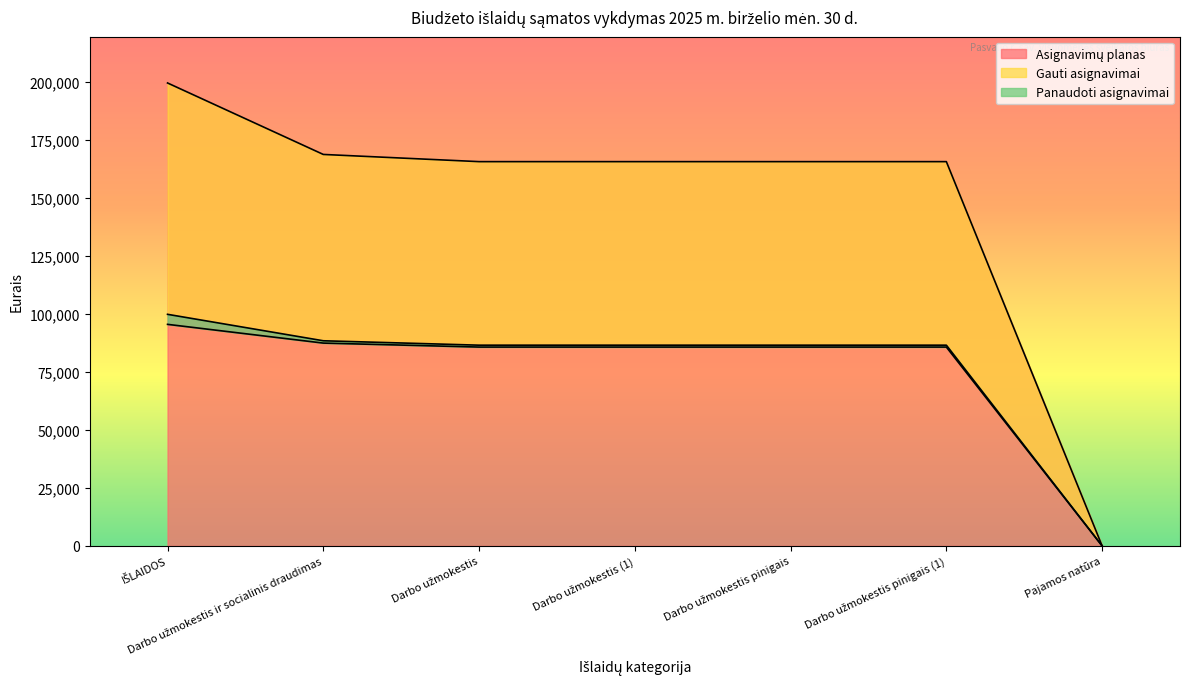

What is the sum of the Gauti asignavimai values at Darbo užmokestis pinigais (1) and Darbo užmokestis?

173000.0